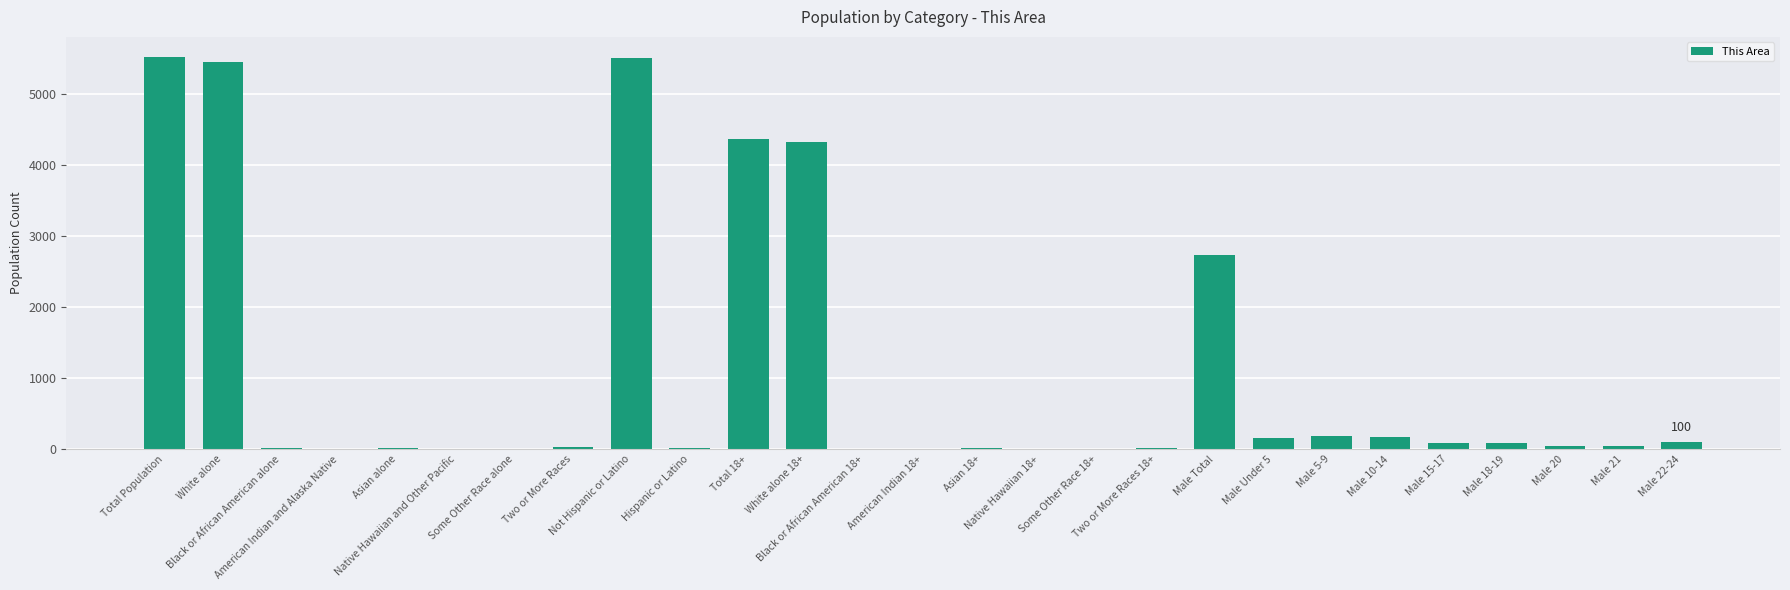

What value does the data have at Male 18-19?

82